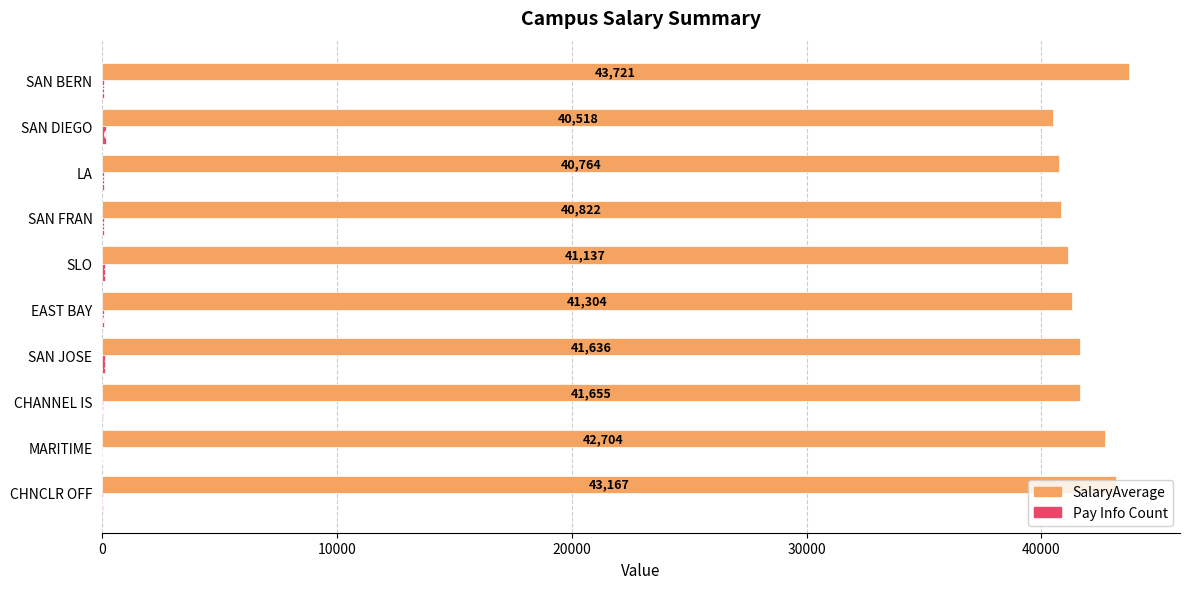

Which series has the largest total across all categories?

SalaryAverage